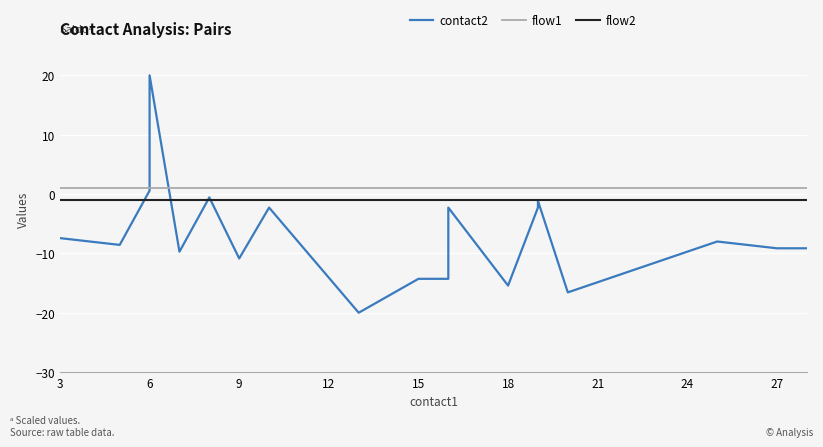

True or false: flow1 and flow2 intersect in this chart.

False